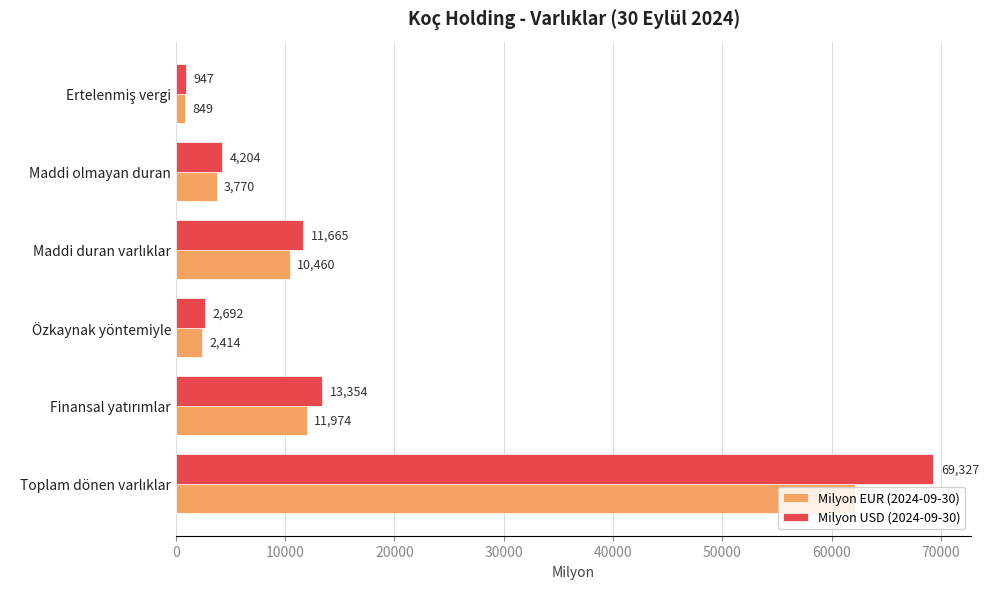

Which series has the largest range (max minus min)?

Milyon USD (2024-09-30)